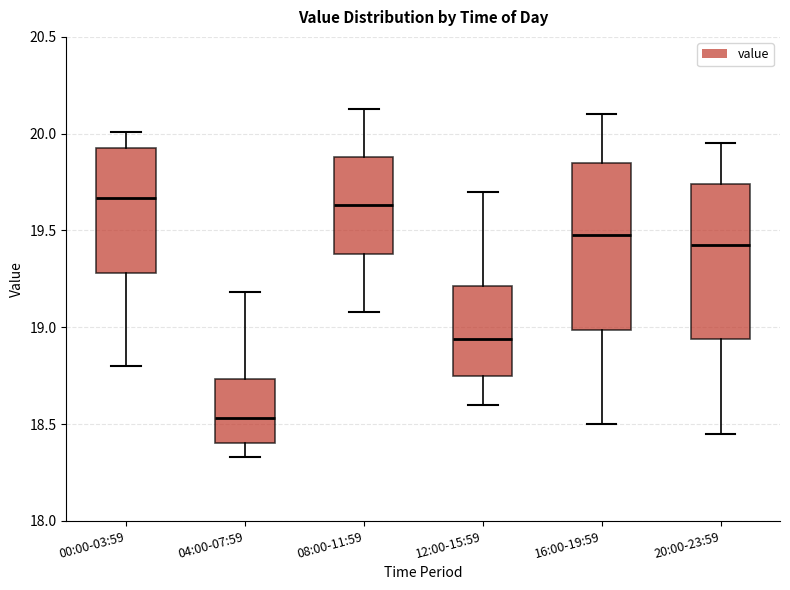

Which box is the tallest, from its lower edge to its upper edge?

16:00-19:59